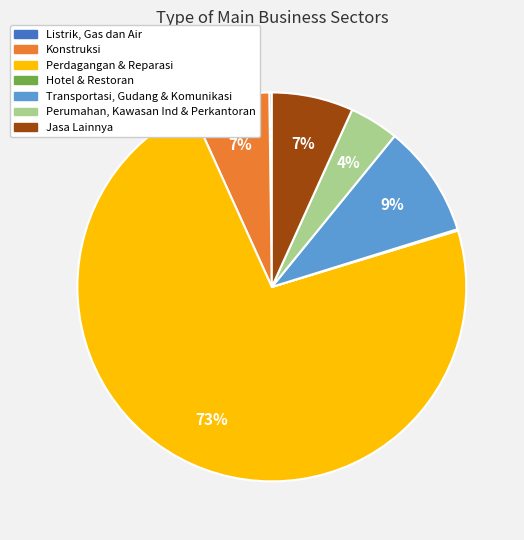

Between Transportasi, Gudang & Komunikasi and Perumahan, Kawasan Ind & Perkantoran, which is larger?

Transportasi, Gudang & Komunikasi